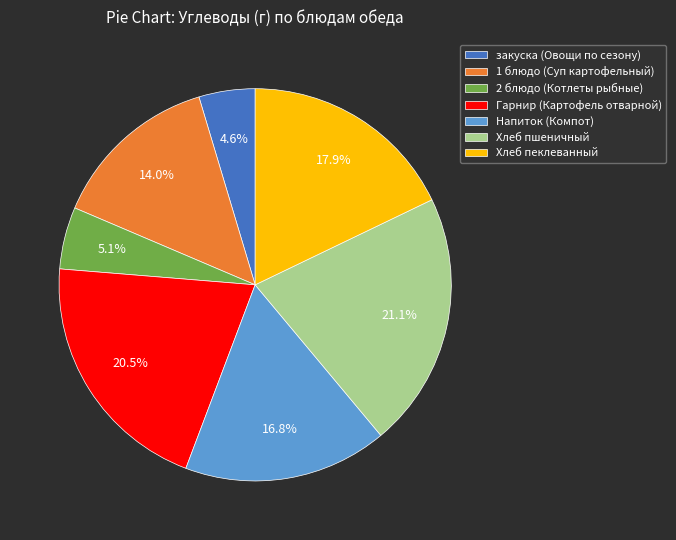

Is it true that Напиток (Компот) is 27% of the pie?

False